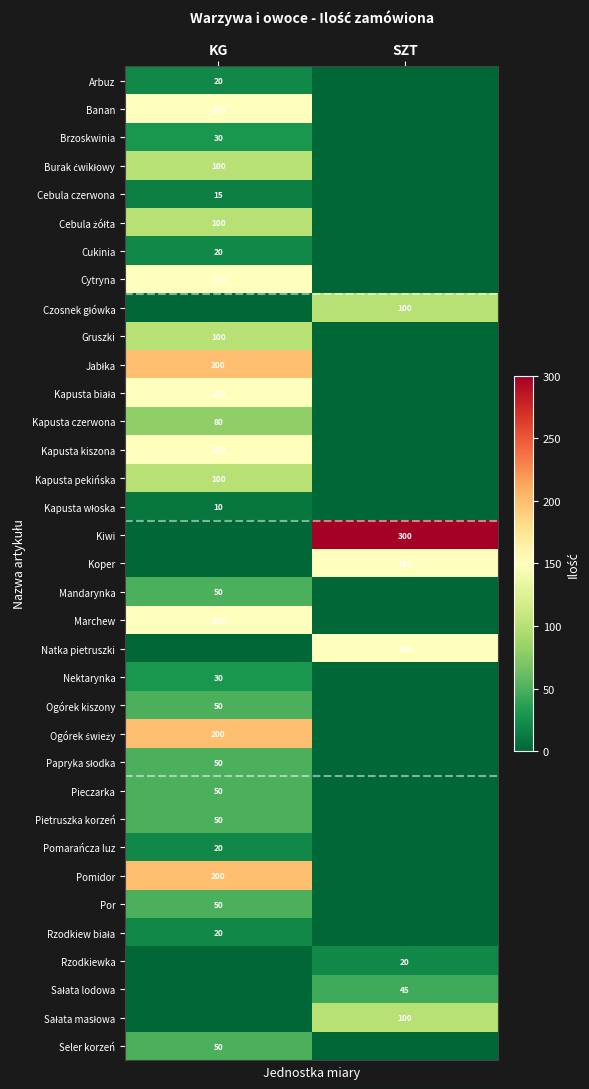

The value of Pietruszka korzeń at KG is 50. True or false?

True